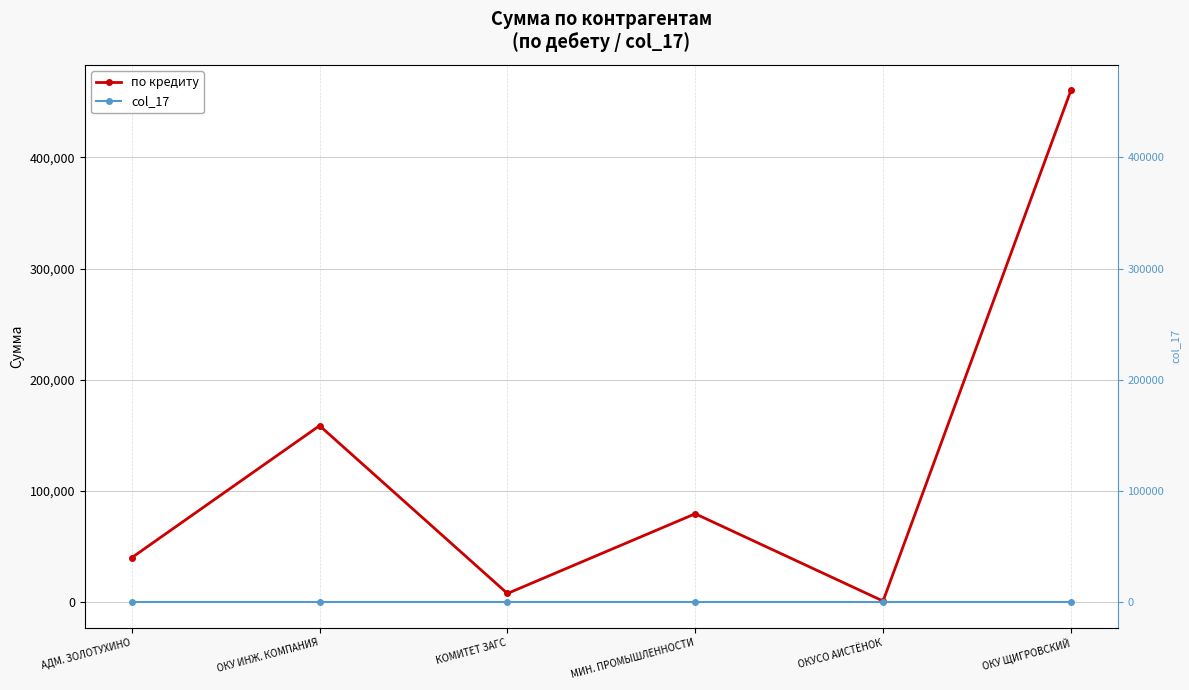

Where is the first local minimum for по кредиту?

КОМИТЕТ ЗАГС